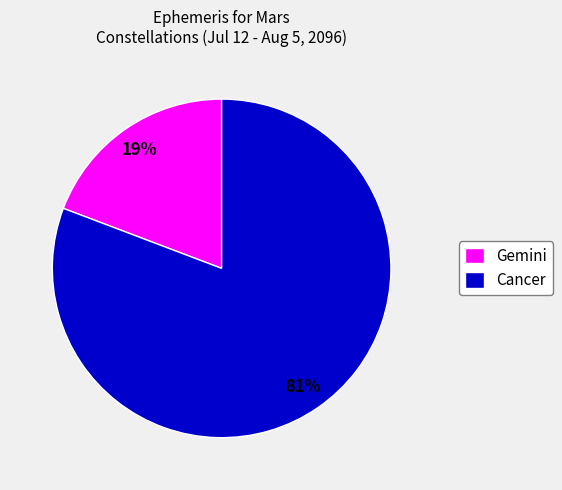

Which category has the smallest portion of the pie?

Gemini